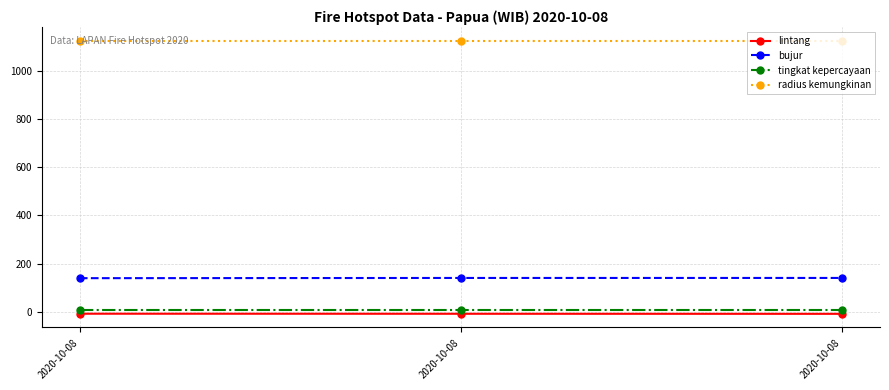

Between 2020-10-08 and 2020-10-08, which series saw the biggest shift?

bujur